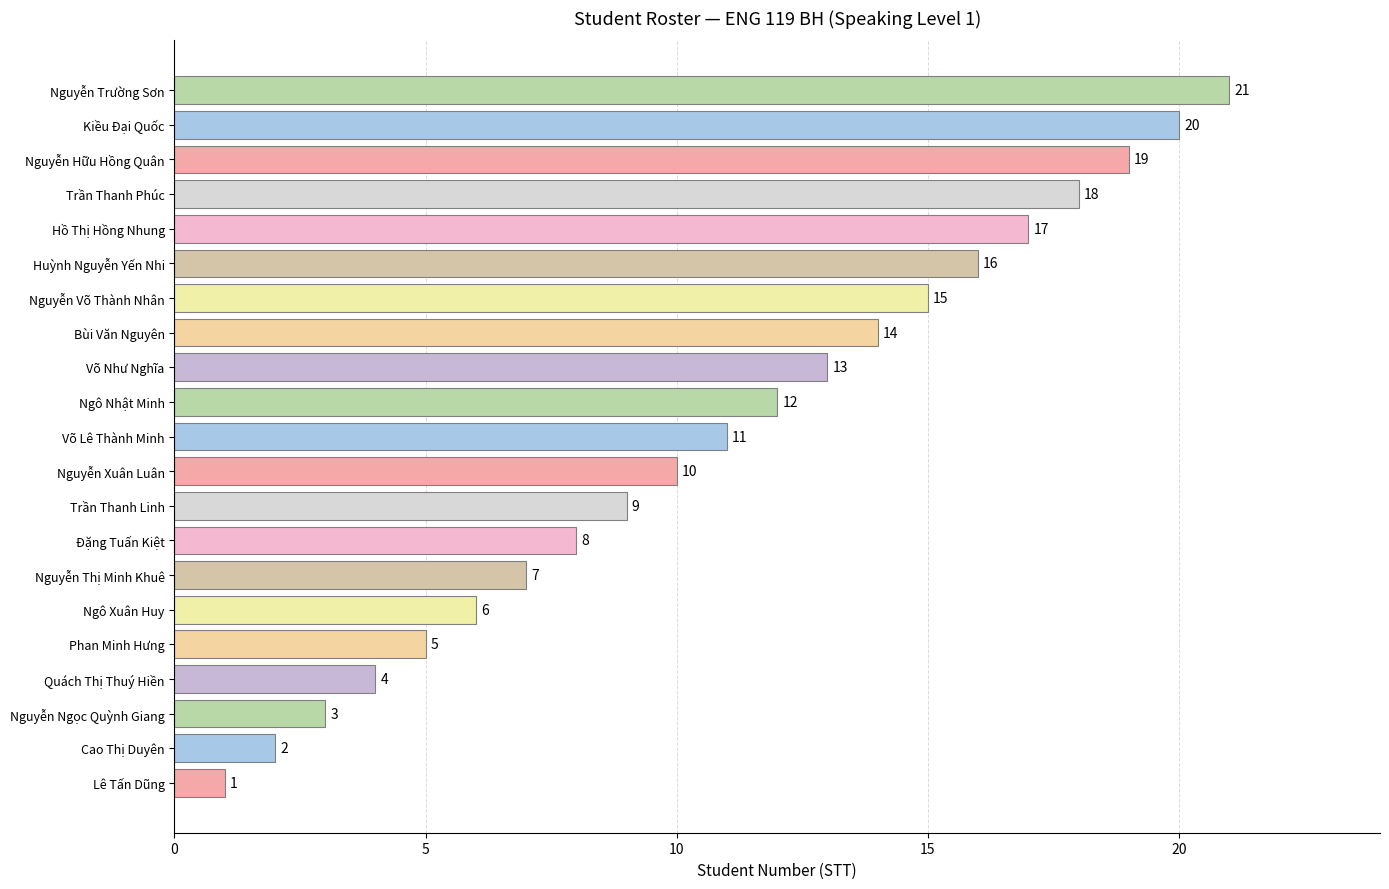

List the labels in order of value, largest first.

Nguyễn Trường Sơn, Kiều Đại Quốc, Nguyễn Hữu Hồng Quân, Trần Thanh Phúc, Hồ Thị Hồng Nhung, Huỳnh Nguyễn Yến Nhi, Nguyễn Võ Thành Nhân, Bùi Văn Nguyên, Võ Như Nghĩa, Ngô Nhật Minh, Võ Lê Thành Minh, Nguyễn Xuân Luân, Trần Thanh Linh, Đặng Tuấn Kiệt, Nguyễn Thị Minh Khuê, Ngô Xuân Huy, Phan Minh Hưng, Quách Thị Thuý Hiền, Nguyễn Ngọc Quỳnh Giang, Cao Thị Duyên, Lê Tấn Dũng